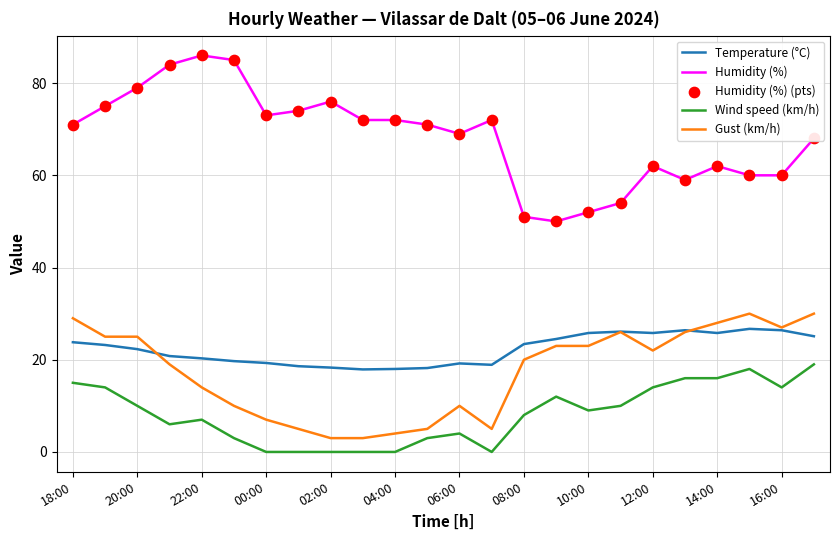

True or false: Wind speed (km/h) and Temperature (°C) cross at least once.

False